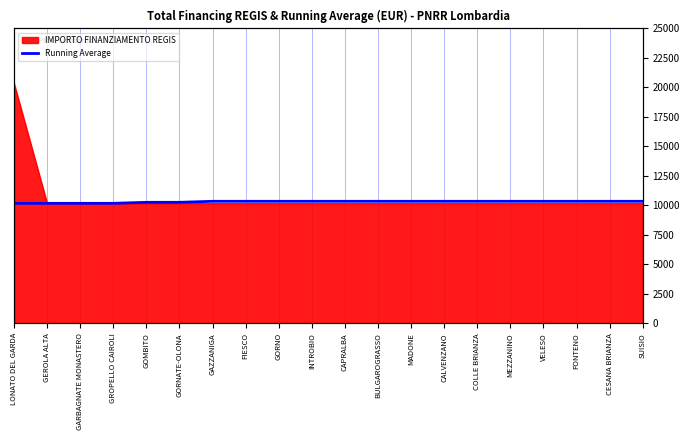

True or false: the data has more than 1 interior local peaks.

False